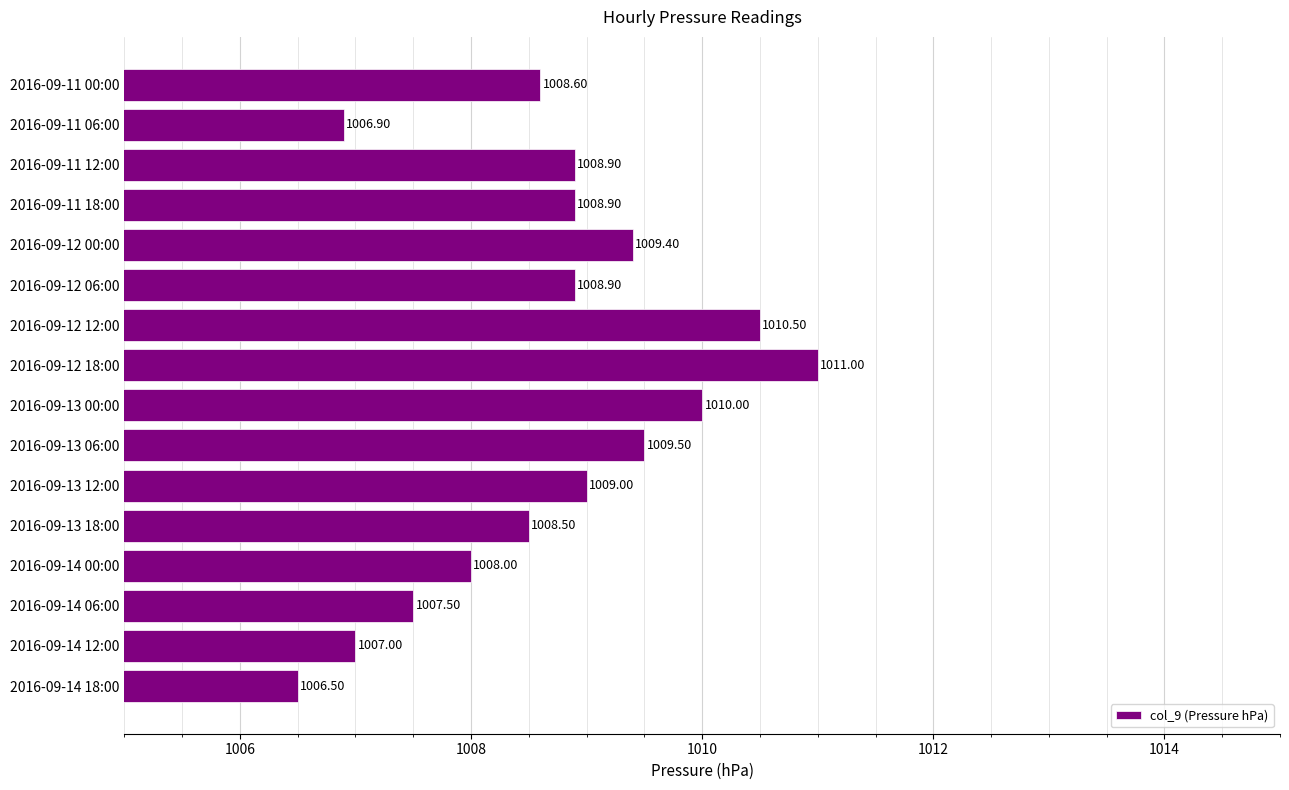

What is the change in value from 2016-09-11 06:00 to 2016-09-13 18:00?

+1.6